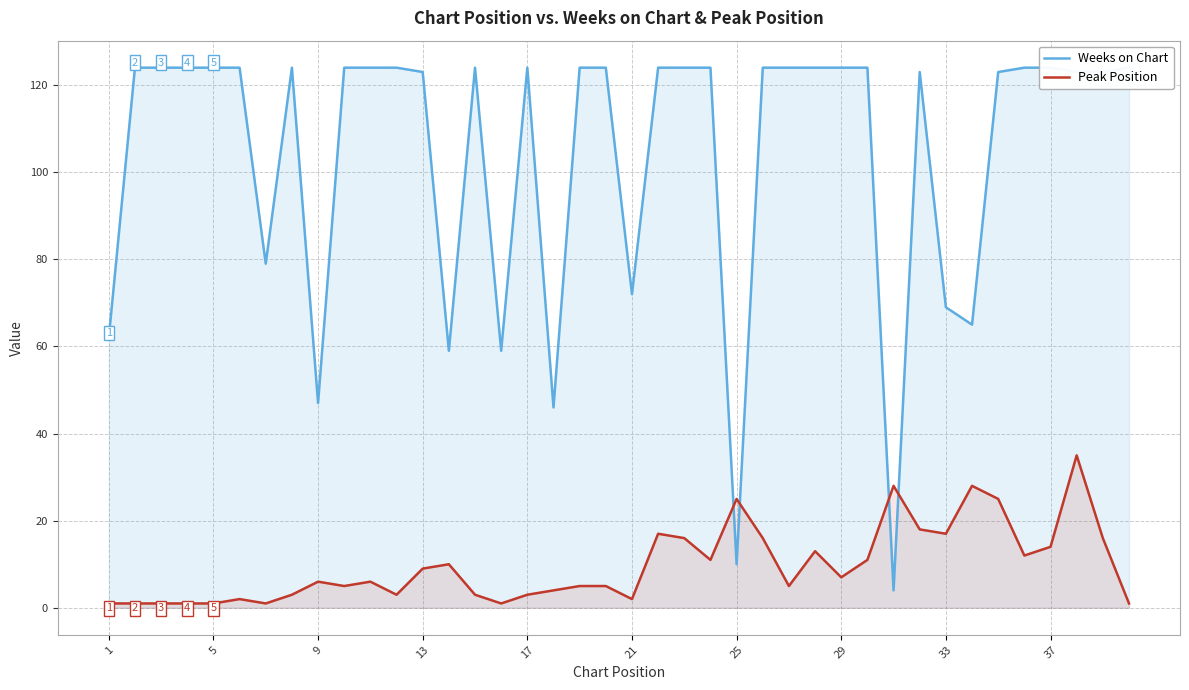

The Peak Position series shows 6 at 9. True or false?

True